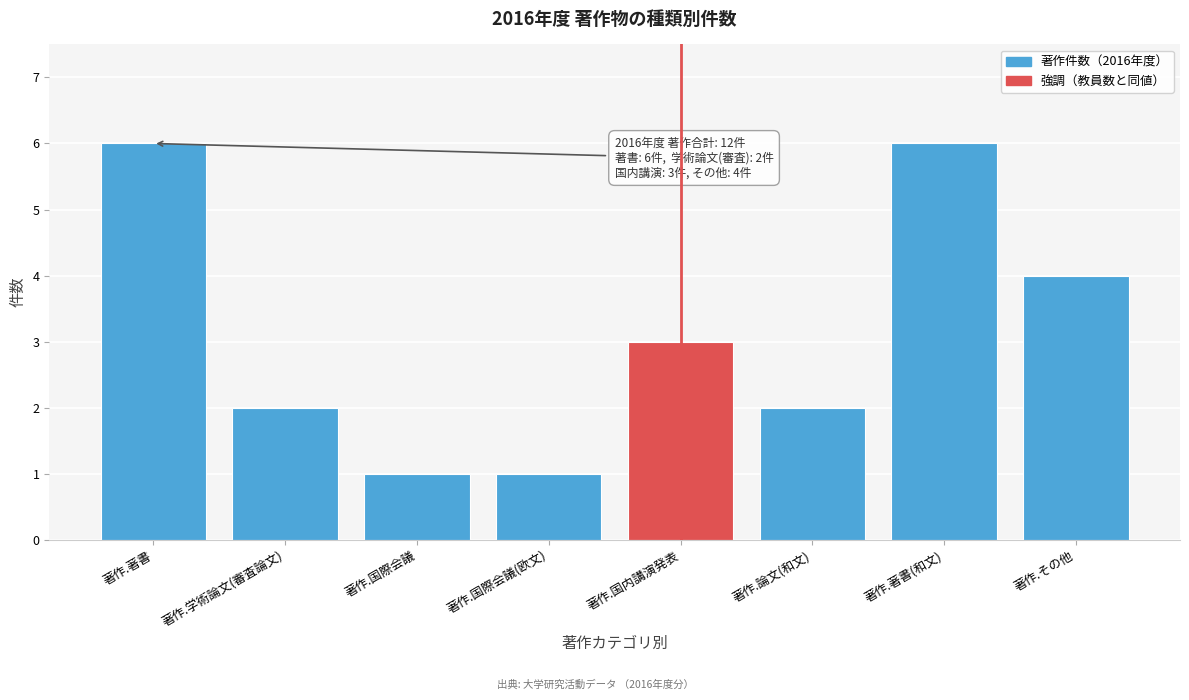

Reading left to right, list all the values displayed in this chart.

6	2	1	1	3	2	6	4